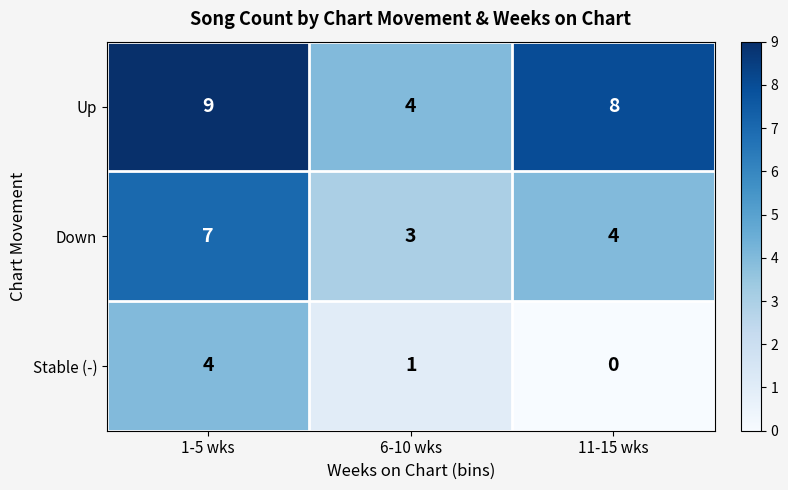

What is the average value of the Up series?

7